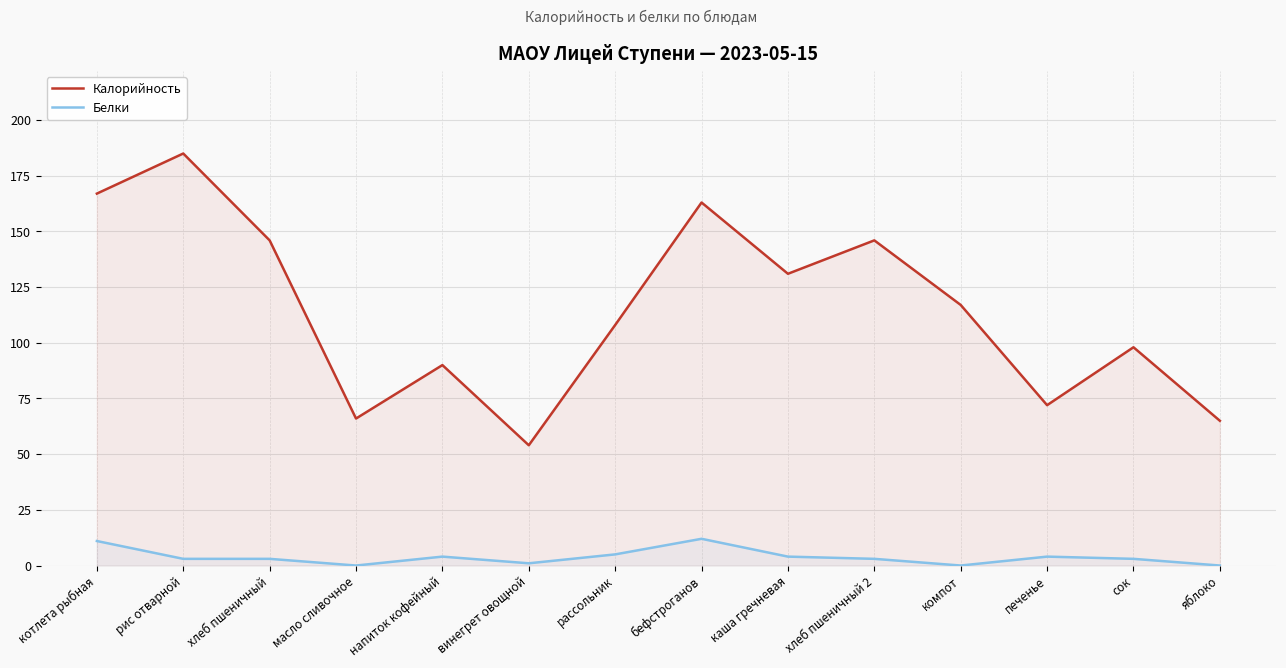

Reading right to left, transcribe all the data shown in this chart.

Калорийность: 65	98	72	117	146	131	163	108	54	90	66	146	185	167
Белки: 0	3	4	0	3	4	12	5	1	4	0	3	3	11